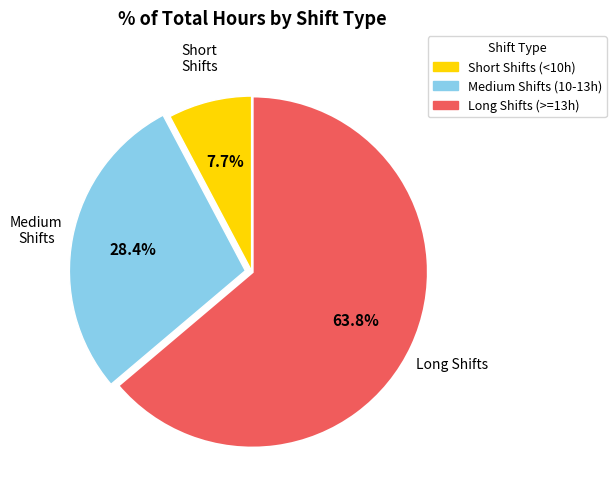

Does any single category account for the majority?

Yes